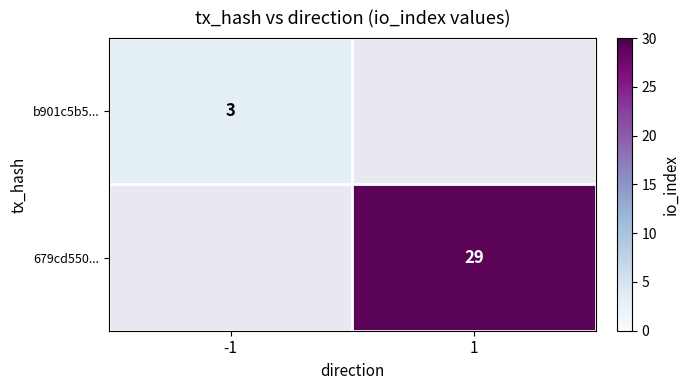

True or false: 679cd550... has a value of 29 at 1.

True